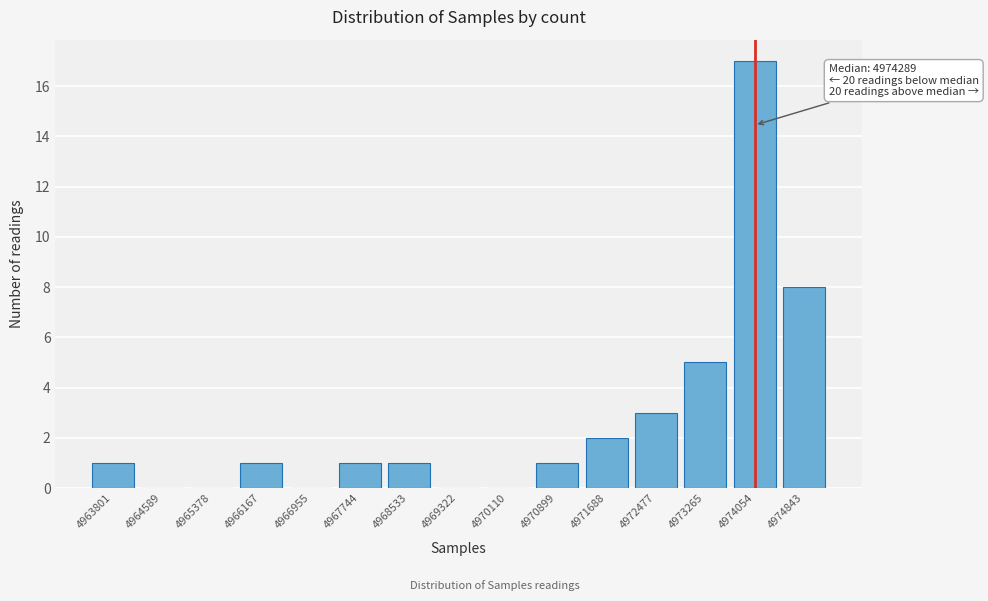

Reading left to right, what are all the values shown in this chart?

4963801=1	4964589=0	4965378=0	4966167=1	4966955=0	4967744=1	4968533=1	4969322=0	4970110=0	4970899=1	4971688=2	4972477=3	4973265=5	4974054=17	4974843=8